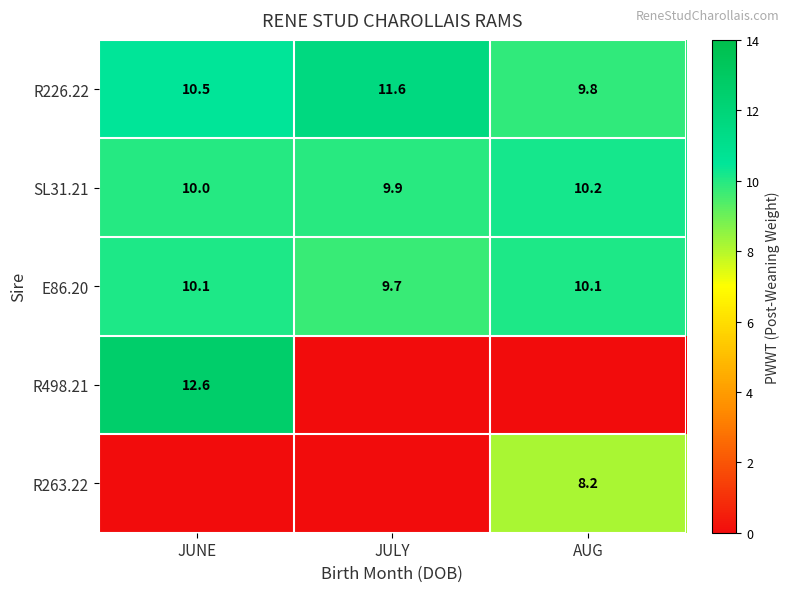

Is the value of E86.20 at JUNE greater than the value of R263.22 at AUG?

Yes